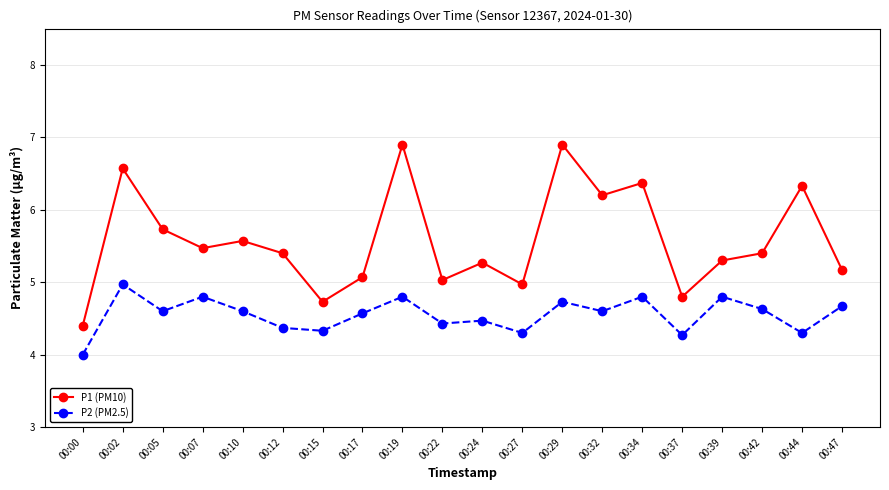

Reading left to right, transcribe all the data shown in this chart.

P1 (PM10): 00:00=4.4	00:02=6.6	00:05=5.7	00:07=5.5	00:10=5.6	00:12=5.4	00:15=4.7	00:17=5.1	00:19=6.9	00:22=5.0	00:24=5.3	00:27=5.0	00:29=6.9	00:32=6.2	00:34=6.4	00:37=4.8	00:39=5.3	00:42=5.4	00:44=6.3	00:47=5.2
P2 (PM2.5): 00:00=4.0	00:02=5.0	00:05=4.6	00:07=4.8	00:10=4.6	00:12=4.4	00:15=4.3	00:17=4.6	00:19=4.8	00:22=4.4	00:24=4.5	00:27=4.3	00:29=4.7	00:32=4.6	00:34=4.8	00:37=4.3	00:39=4.8	00:42=4.6	00:44=4.3	00:47=4.7